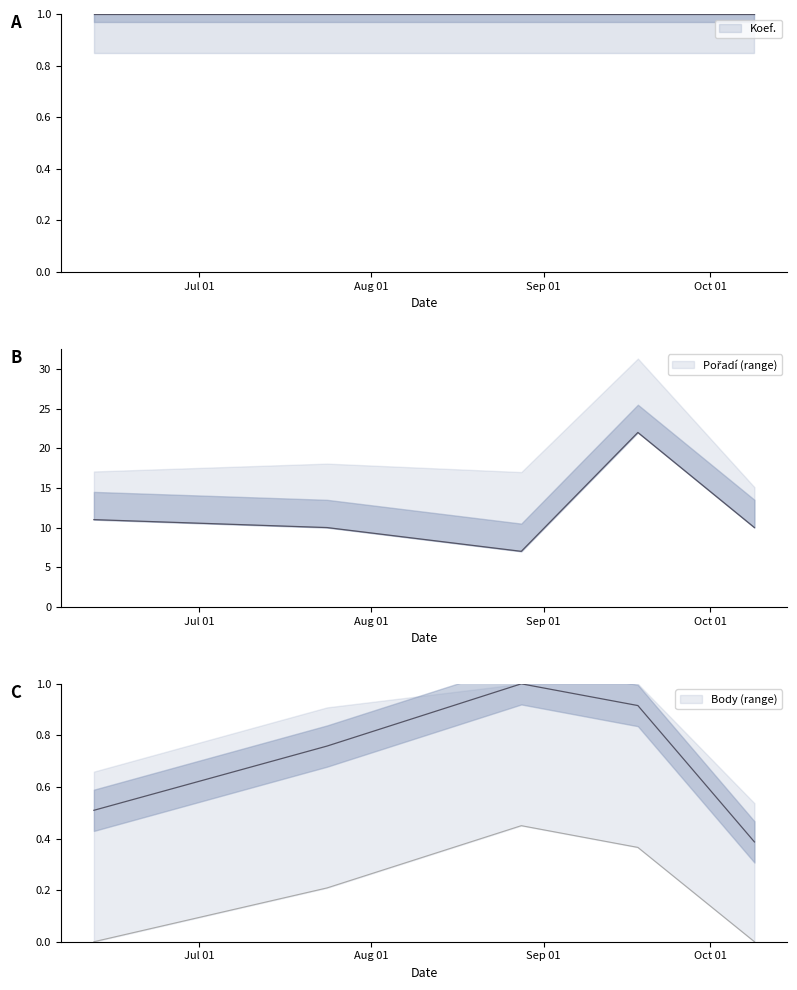

In Pořadí, how many points are lower than both neighbors (excluding endpoints)?

1